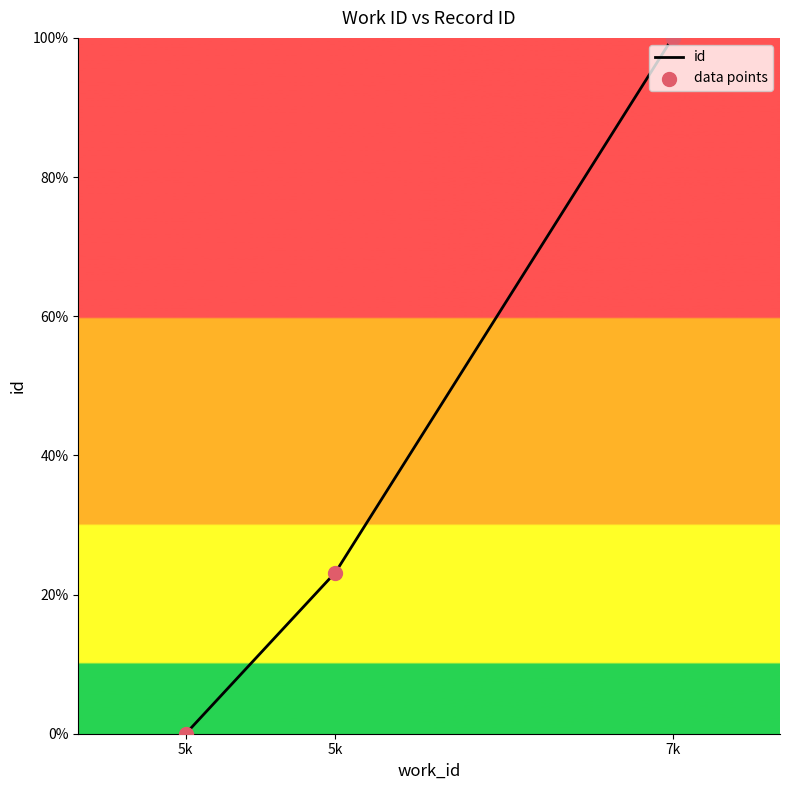

What is the highest value of the id series?

100.0